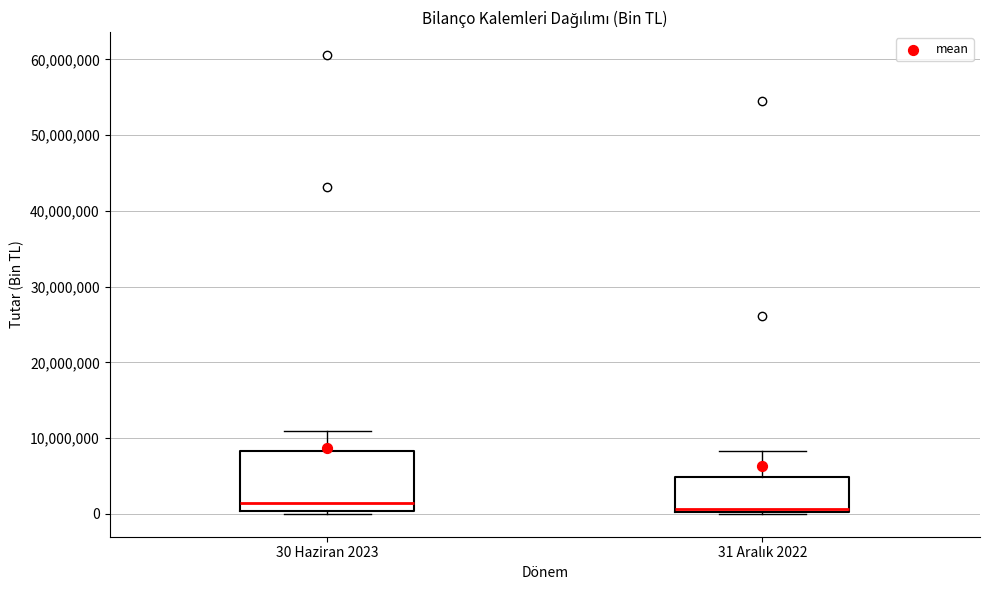

Reading left to right, read every box against the y-axis: the position of its median line, the range the box covers, and the ends of its whiskers. The values are not printed on the chart, so give them approximately, as read against the axis.

30 Haziran 2023: median 1000000, box 0 to 8000000, whiskers 0 (just below the box's lower edge) to 11000000
31 Aralık 2022: median 1000000, box 0 to 5000000, whiskers 0 to 8000000